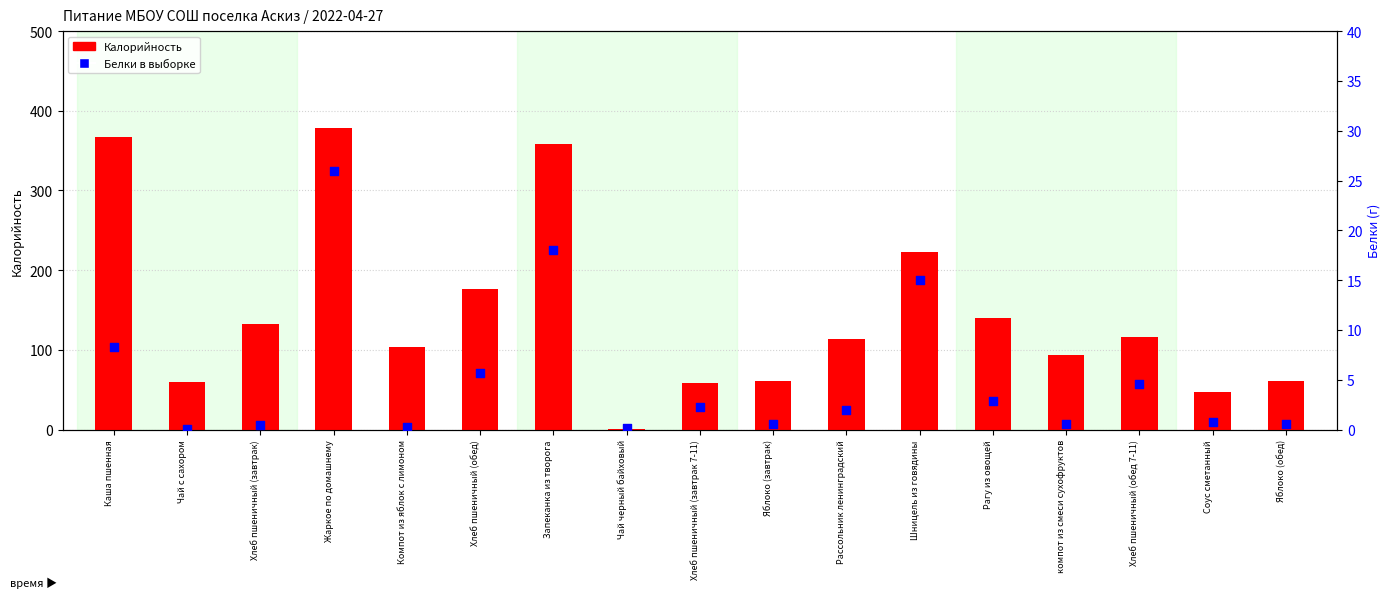

What is the total value across all series at Хлеб пшеничный (завтрак)?

133.5